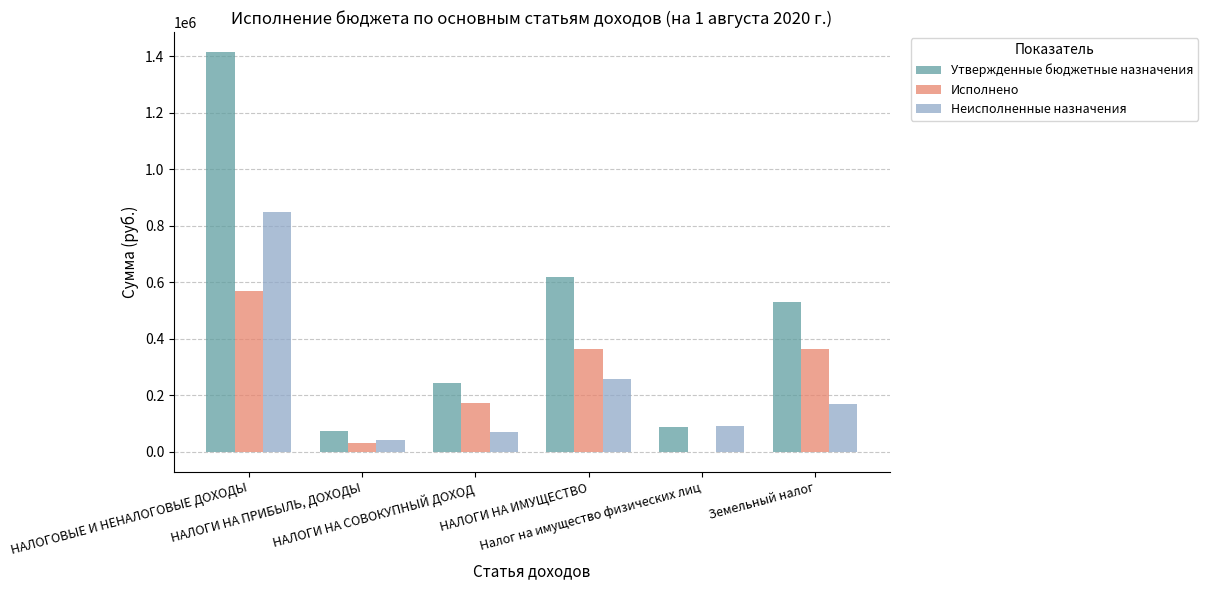

Does the chart contain stacked bars?

No